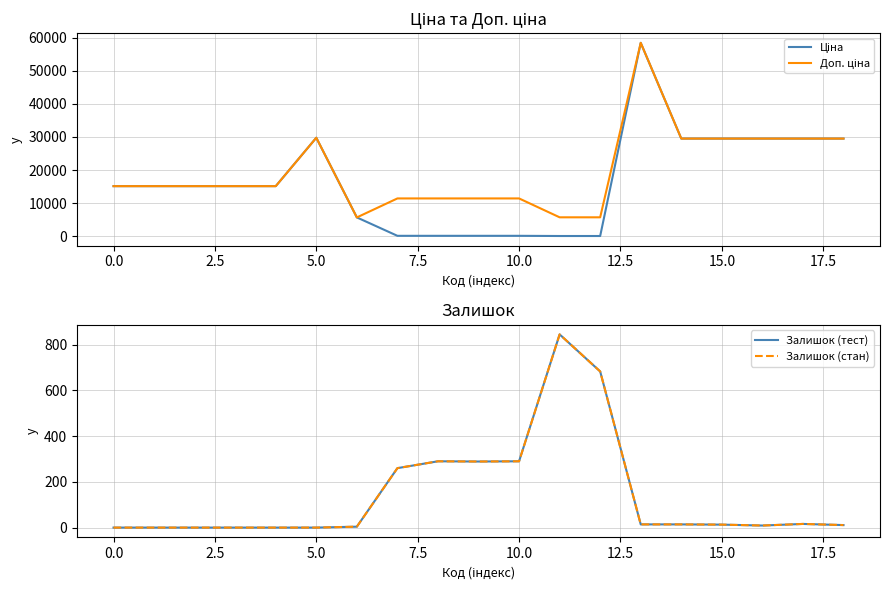

Reading left to right, what are all the values shown in this chart?

Ціна: 15120.0	15120.0	15120.0	15120.0	15120.0	29747.2	5673.8	114.1	114.1	114.1	114.1	57.0	57.0	58426.5	29491.5	29491.5	29491.5	29491.5	29491.5
Доп. ціна: 15120.0	15120.0	15120.0	15120.0	15120.0	29747.2	5673.8	11410.0	11410.0	11410.0	11410.0	5705.0	5705.0	58426.5	29491.5	29491.5	29491.5	29491.5	29491.5
Залишок (тест): 0.0	0.0	0.0	0.0	0.0	0.0	4.0	260.0	290.0	289.0	290.0	845.0	683.0	14.0	14.0	13.0	9.0	16.0	11.0
Залишок (стан): 0.0	0.0	0.0	0.0	0.0	0.0	4.0	260.0	290.0	289.0	290.0	845.0	683.0	14.0	14.0	13.0	9.0	16.0	11.0